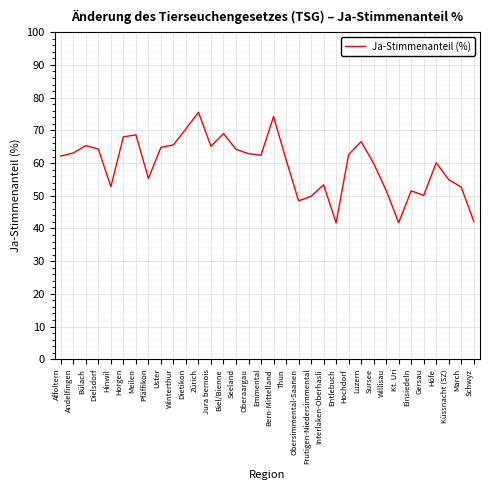

What is the change in value from Sursee to Willisau?

-8.2